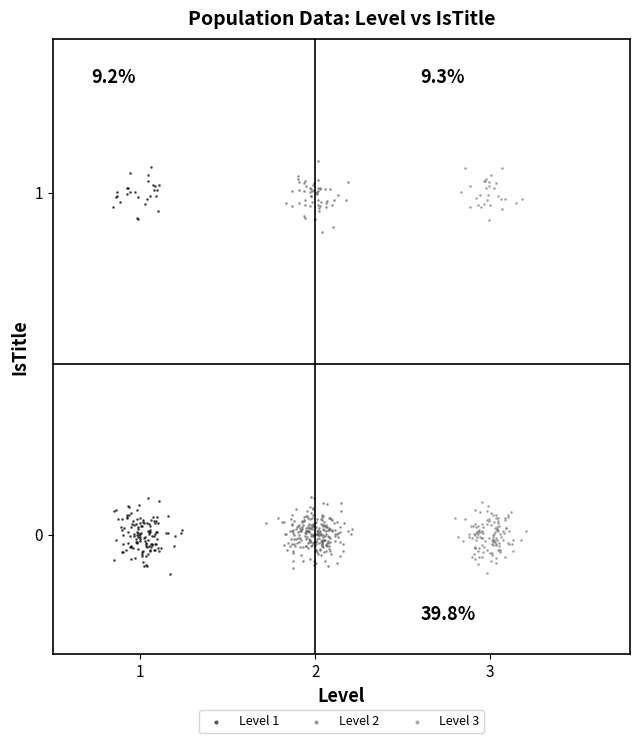

Which series reaches the maximum Y coordinate?

Level 2